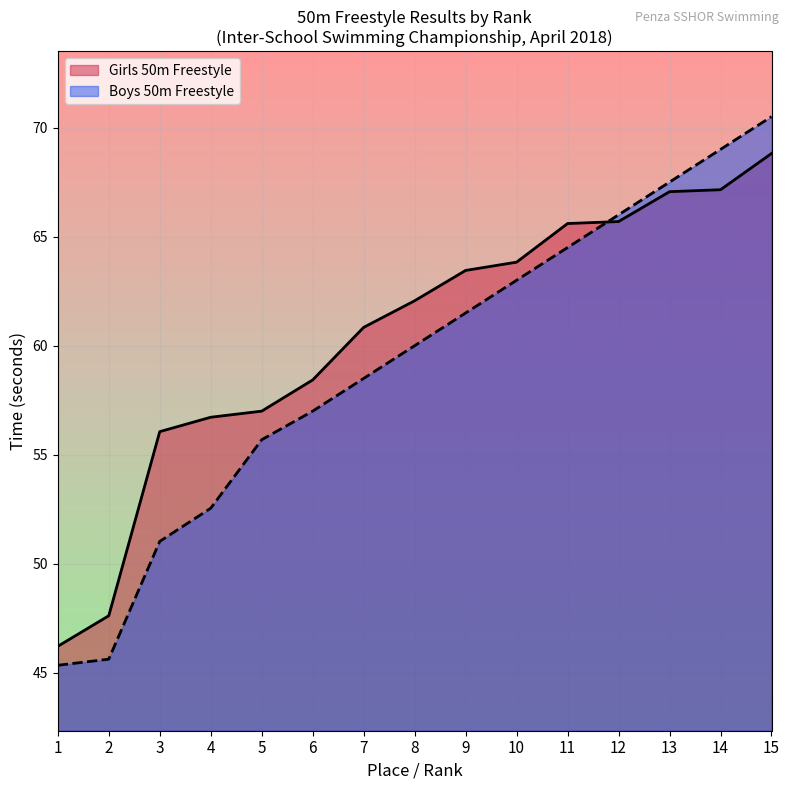

What is the difference between the maximum and minimum values?

25.1